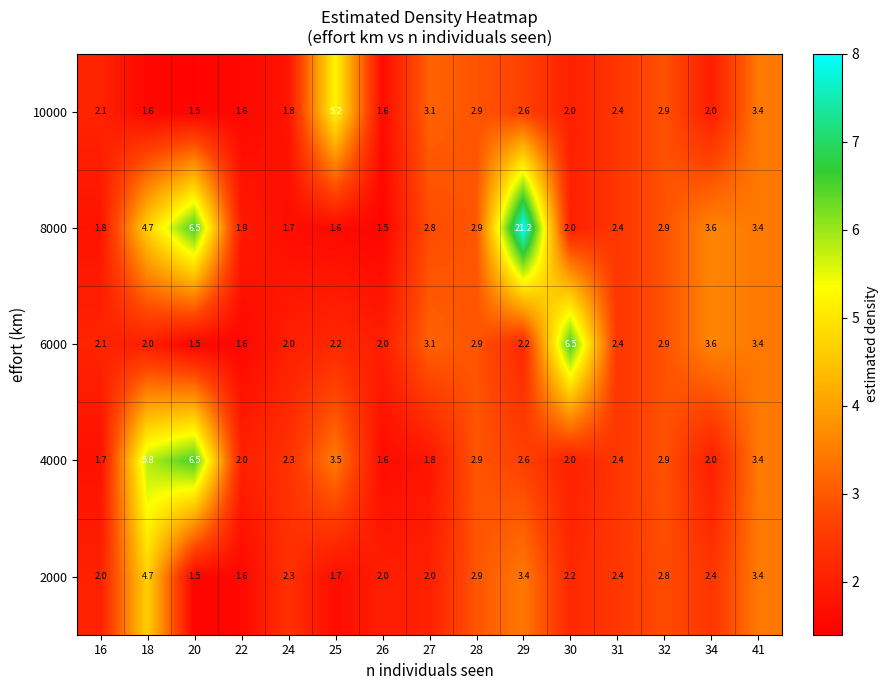

Where is 4000 nearest to the value 4?

25